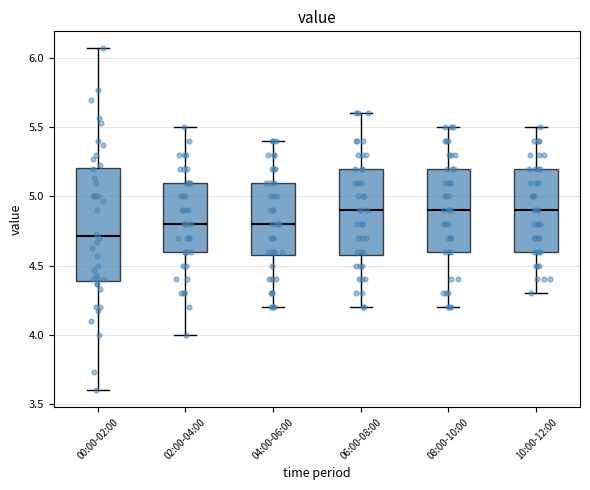

Reading left to right, transcribe this box plot: for each box, give where its median line is, the range the box spans, and where its two whiskers end, as read against the y-axis. The values are not printed on the chart, so give them approximately, as read against the axis.

00:00-02:00: median 4.70, box 4.40 to 5.20, whiskers 3.60 to 6.05
02:00-04:00: median 4.80, box 4.60 to 5.10, whiskers 4.00 to 5.50
04:00-06:00: median 4.80, box 4.60 to 5.10, whiskers 4.20 to 5.40
06:00-08:00: median 4.90, box 4.60 to 5.20, whiskers 4.20 to 5.60
08:00-10:00: median 4.90, box 4.60 to 5.20, whiskers 4.20 to 5.50
10:00-12:00: median 4.90, box 4.60 to 5.20, whiskers 4.30 to 5.50